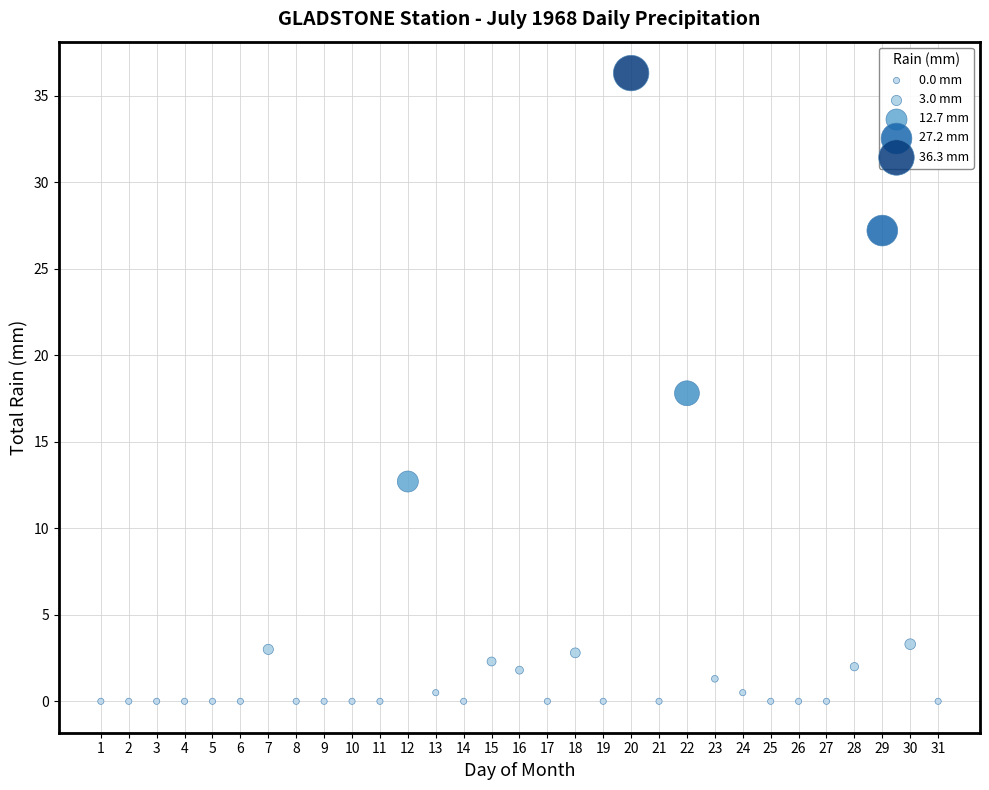

What is the range of X values (max minus min)?

30.0